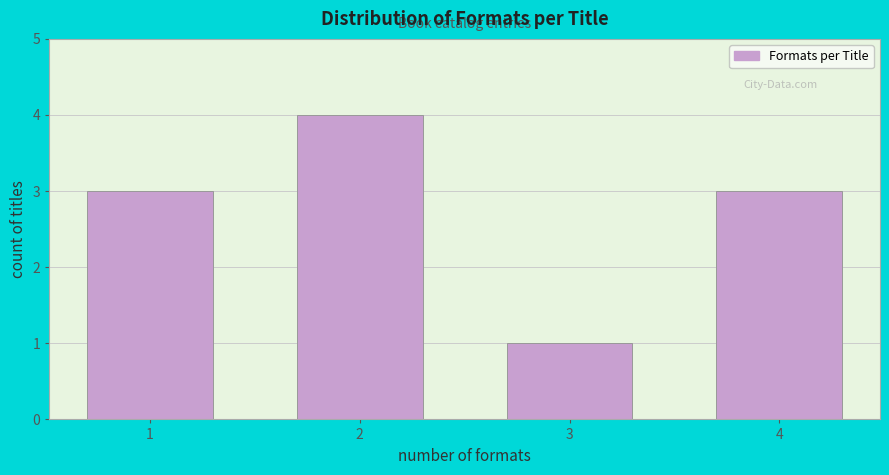

Reading right to left, what are all the values shown in this chart?

4=3	3=1	2=4	1=3